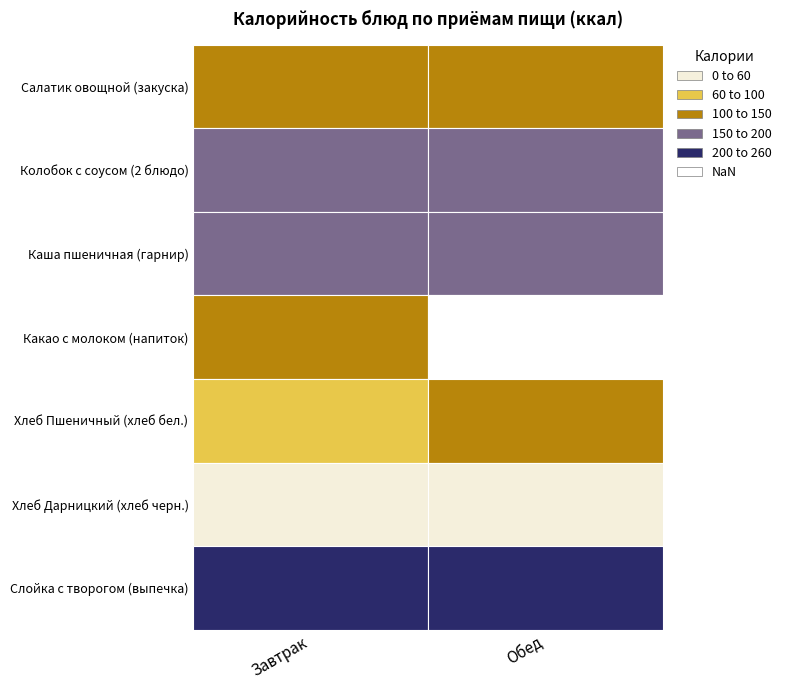

Between Хлеб Пшеничный (хлеб бел.) and Каша пшеничная (гарнир), which is larger?

Каша пшеничная (гарнир)